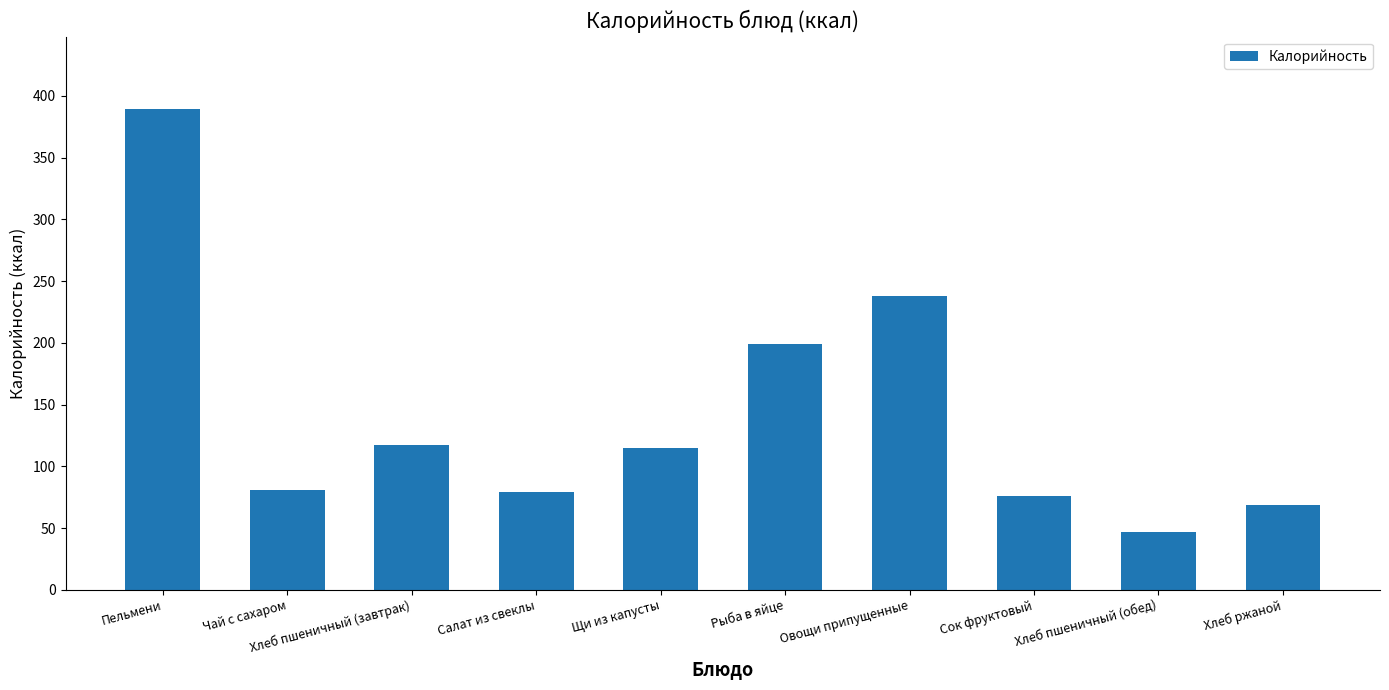

What is the change in value from Чай с сахаром to Хлеб пшеничный (завтрак)?

+35.9